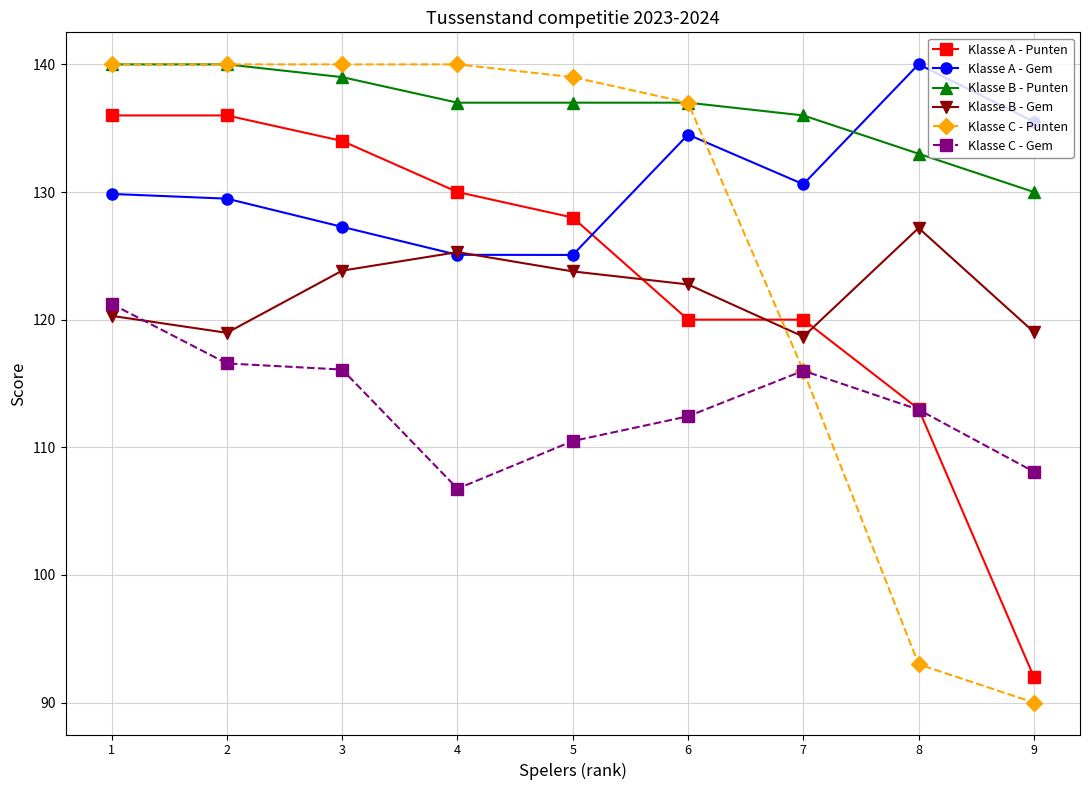

Is it true that Klasse A - Gem equals 129.5 at 2?

True